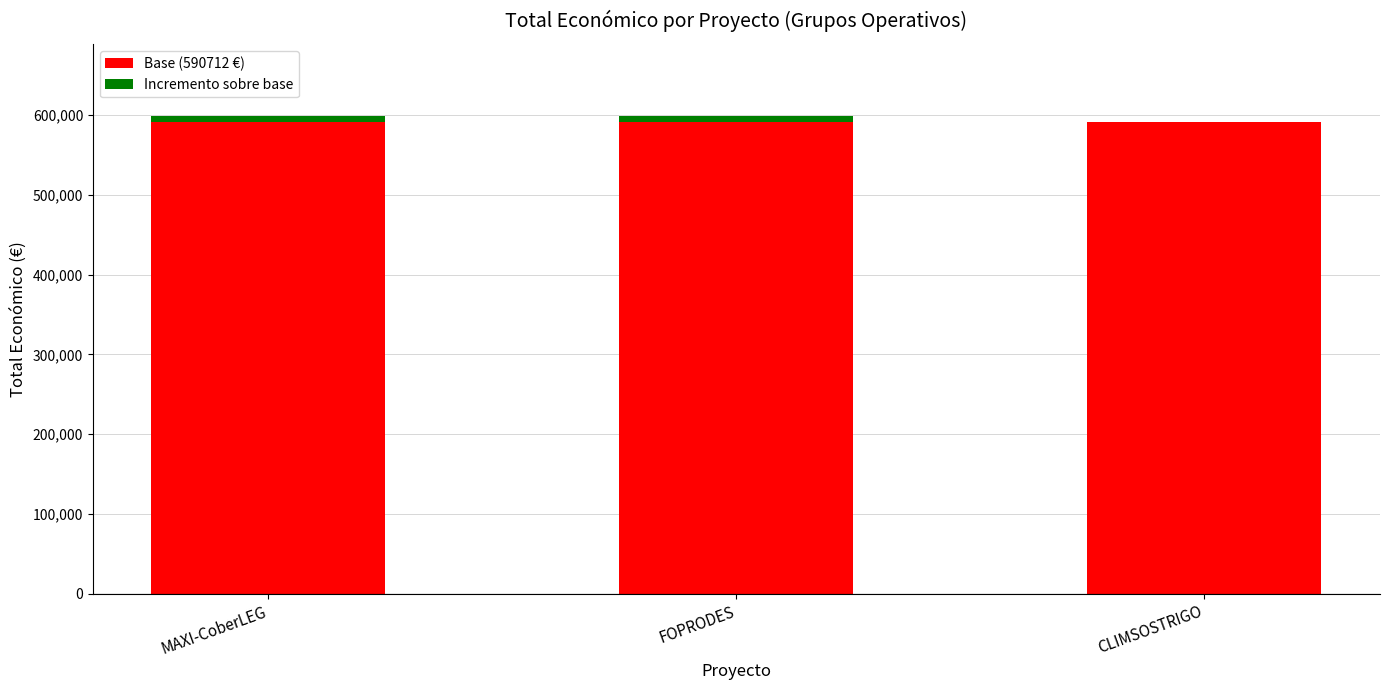

What are all the series names shown in the legend?

Base (590712 €), Incremento sobre base